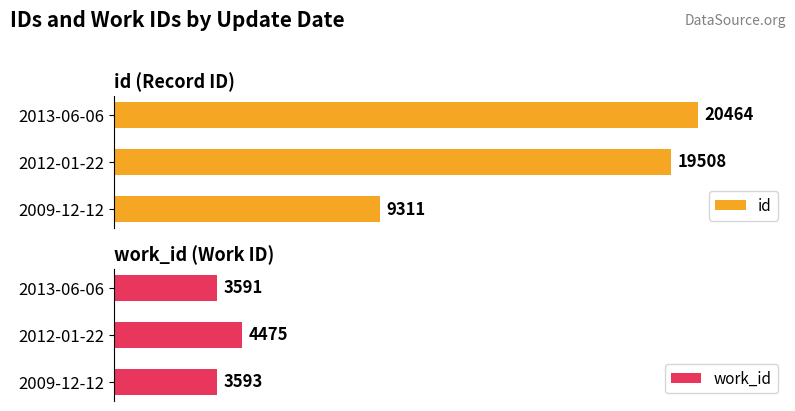

Rank the series by their maximum value, from highest to lowest.

id, work_id